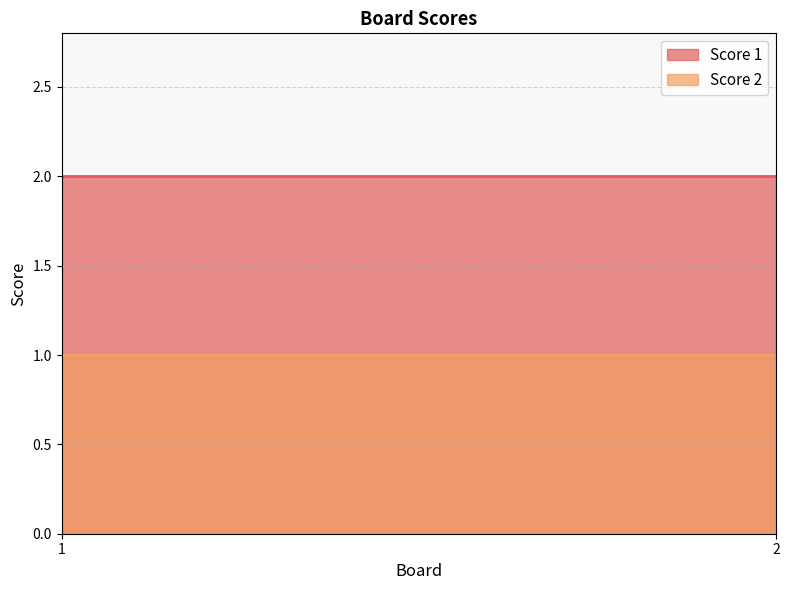

Rank the series at 1 from lowest to highest value.

Score 2, Score 1